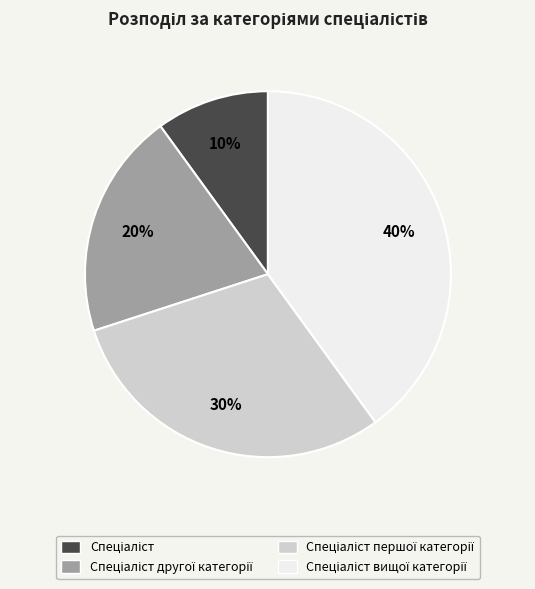

To the nearest percent, what is the average slice percentage?

25%